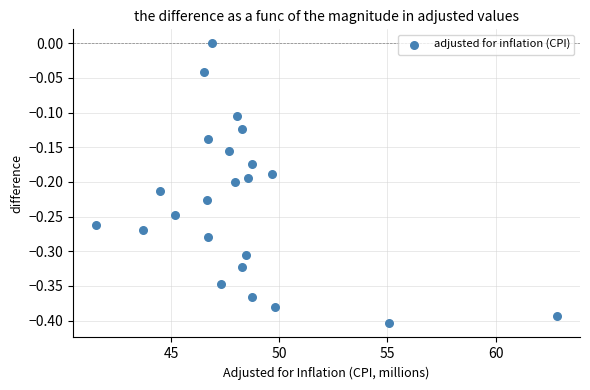

What is the range of Y values (max minus min)?

0.4